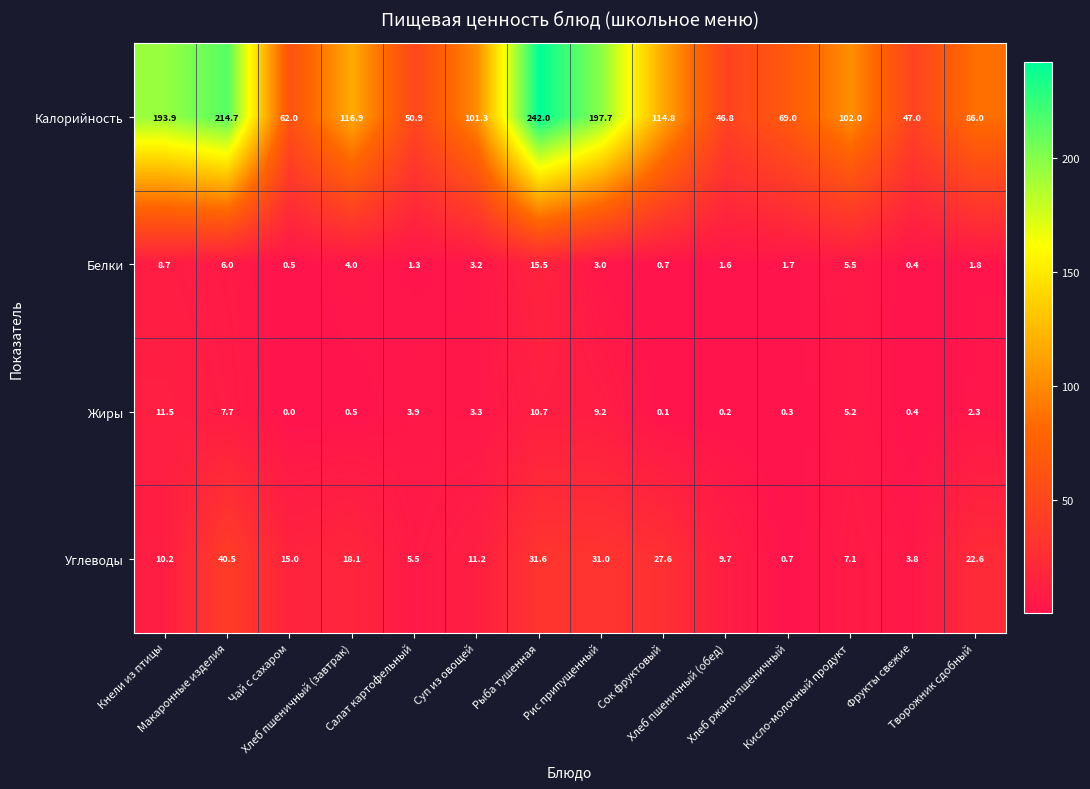

Rank the series by their maximum value, from lowest to highest.

Жиры, Белки, Углеводы, Калорийность